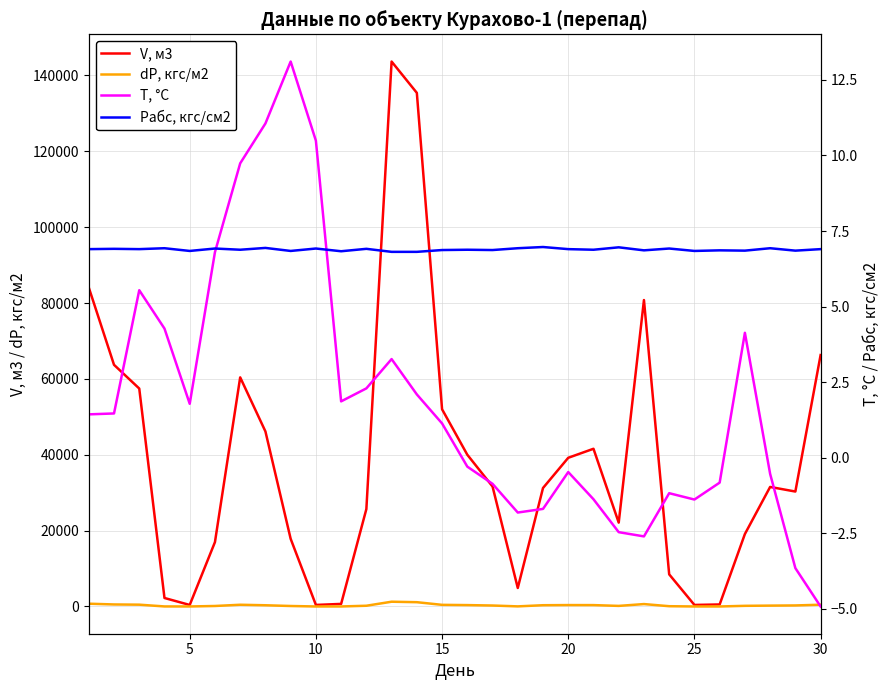

Does the chart have visible grid lines?

Yes